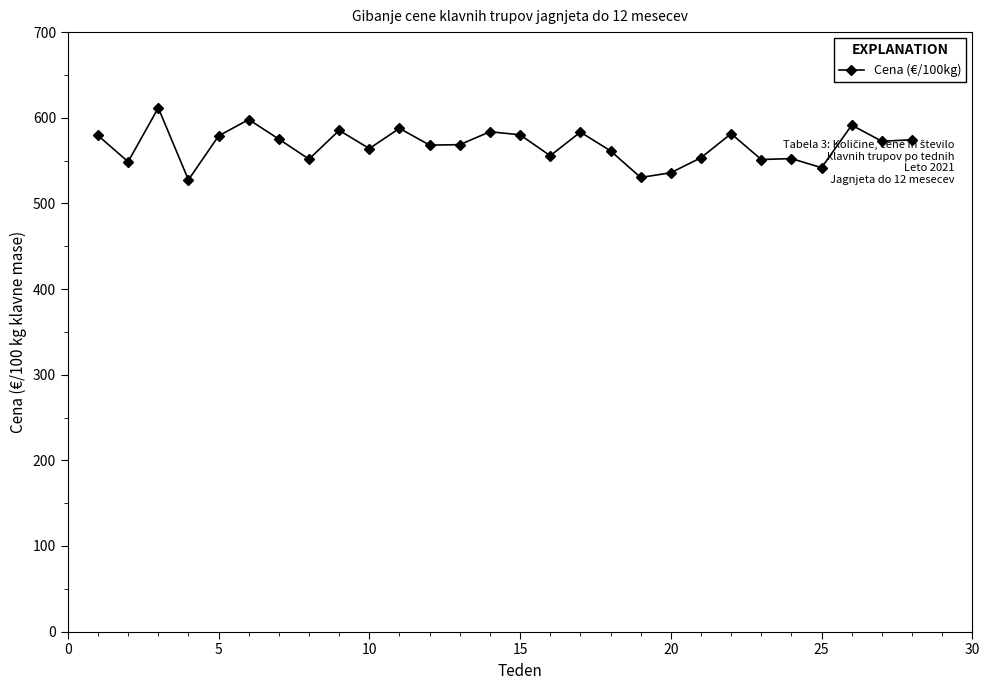

What is the value of the 12th point from the left?

568.1